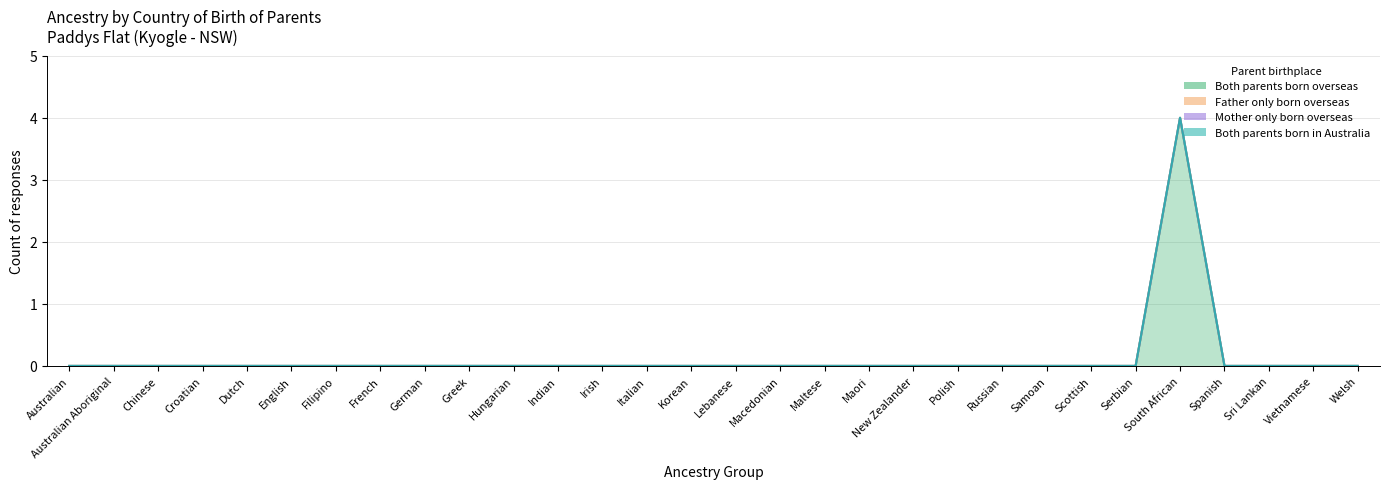

What are all the series names shown in the legend?

Both parents born overseas, Father only born overseas, Mother only born overseas, Both parents born in Australia